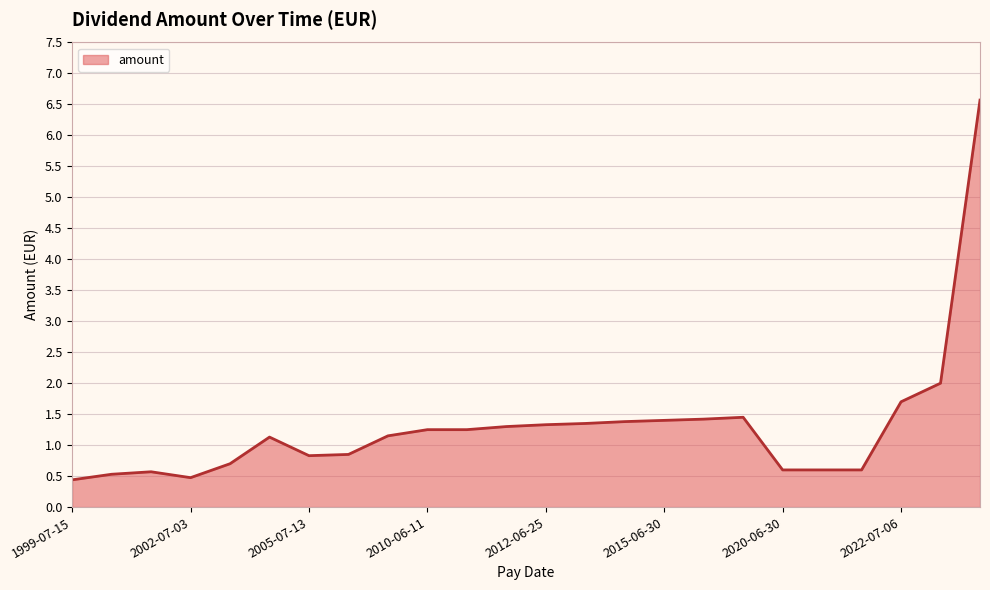

What is the minimum value shown in the chart?

0.4